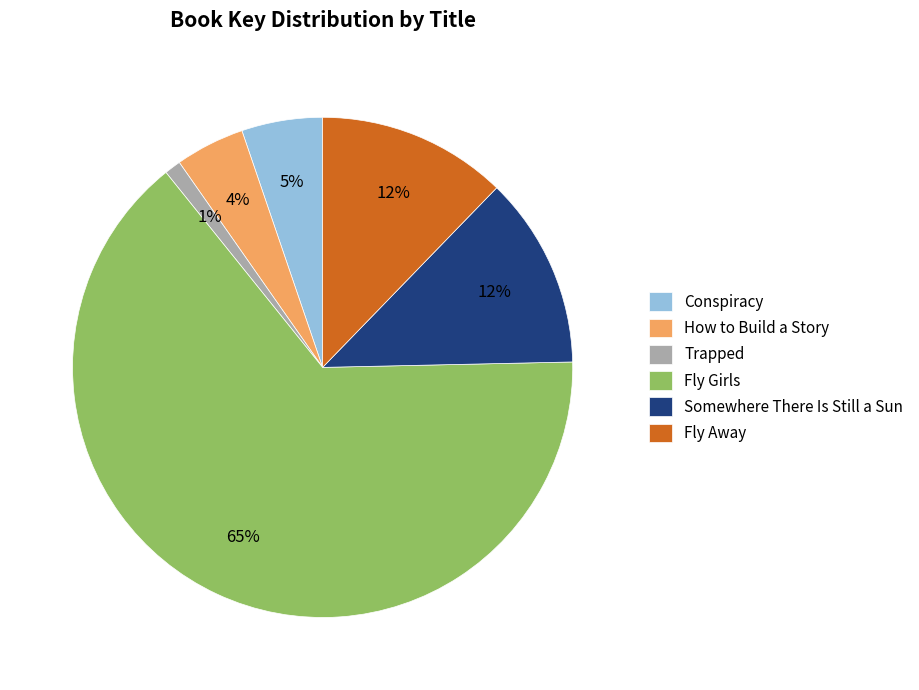

To the nearest percent, what is the average slice percentage?

17%